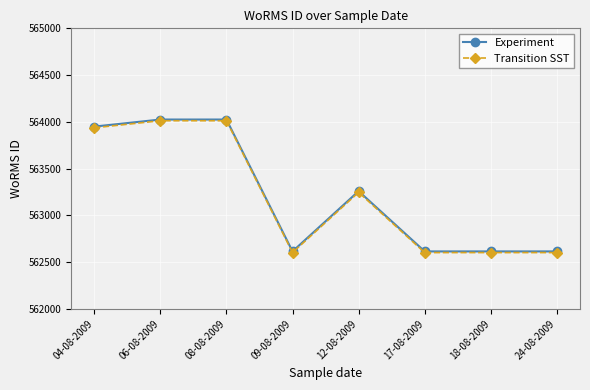

What is the minimum value for Transition SST?

562602.5